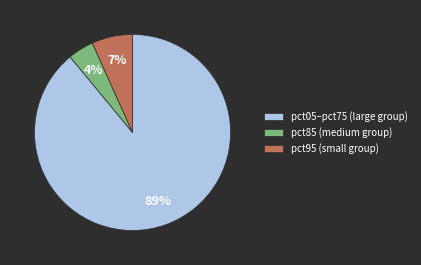

How many segments does this pie chart have?

3